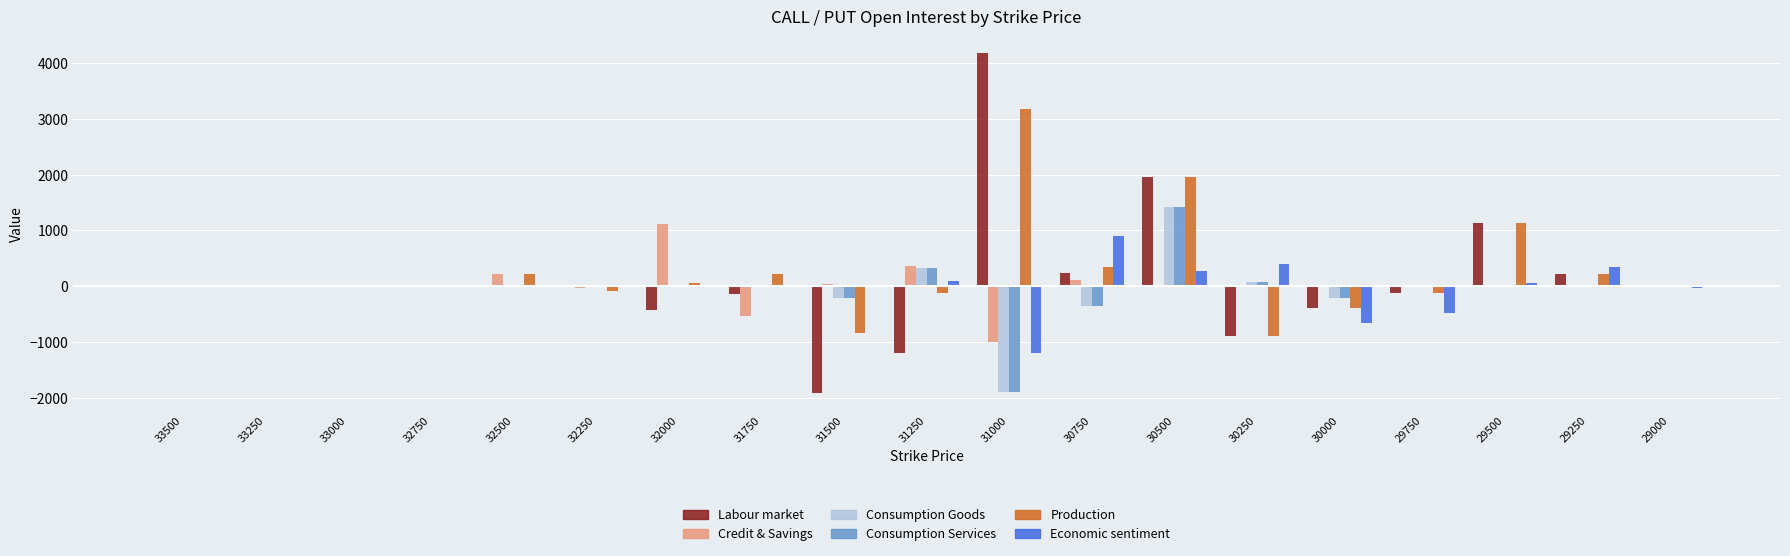

What is the spread (max minus min) of values at 30750?

1246